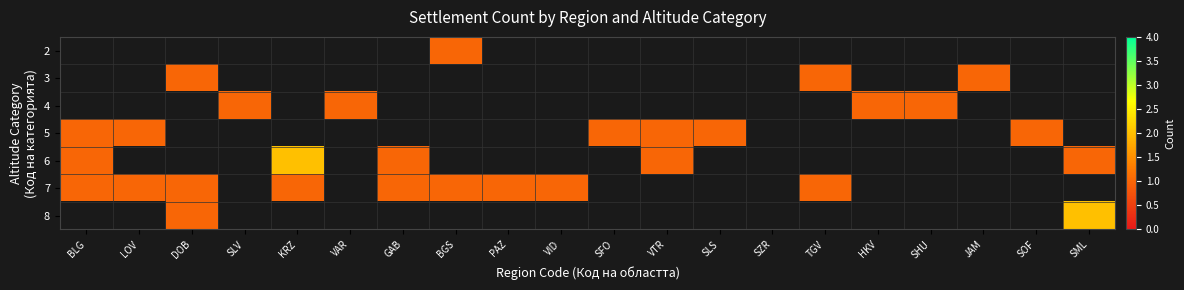

Reading left to right, extract all data points from this chart.

2: BLG=0	LOV=0	DOB=0	SLV=0	KRZ=0	VAR=0	GAB=0	BGS=1	PAZ=0	VID=0	SFO=0	VTR=0	SLS=0	SZR=0	TGV=0	HKV=0	SHU=0	JAM=0	SOF=0	SML=0
3: BLG=0	LOV=0	DOB=1	SLV=0	KRZ=0	VAR=0	GAB=0	BGS=0	PAZ=0	VID=0	SFO=0	VTR=0	SLS=0	SZR=0	TGV=1	HKV=0	SHU=0	JAM=1	SOF=0	SML=0
4: BLG=0	LOV=0	DOB=0	SLV=1	KRZ=0	VAR=1	GAB=0	BGS=0	PAZ=0	VID=0	SFO=0	VTR=0	SLS=0	SZR=0	TGV=0	HKV=1	SHU=1	JAM=0	SOF=0	SML=0
5: BLG=1	LOV=1	DOB=0	SLV=0	KRZ=0	VAR=0	GAB=0	BGS=0	PAZ=0	VID=0	SFO=1	VTR=1	SLS=1	SZR=0	TGV=0	HKV=0	SHU=0	JAM=0	SOF=1	SML=0
6: BLG=1	LOV=0	DOB=0	SLV=0	KRZ=2	VAR=0	GAB=1	BGS=0	PAZ=0	VID=0	SFO=0	VTR=1	SLS=0	SZR=0	TGV=0	HKV=0	SHU=0	JAM=0	SOF=0	SML=1
7: BLG=1	LOV=1	DOB=1	SLV=0	KRZ=1	VAR=0	GAB=1	BGS=1	PAZ=1	VID=1	SFO=0	VTR=0	SLS=0	SZR=0	TGV=1	HKV=0	SHU=0	JAM=0	SOF=0	SML=0
8: BLG=0	LOV=0	DOB=1	SLV=0	KRZ=0	VAR=0	GAB=0	BGS=0	PAZ=0	VID=0	SFO=0	VTR=0	SLS=0	SZR=0	TGV=0	HKV=0	SHU=0	JAM=0	SOF=0	SML=2